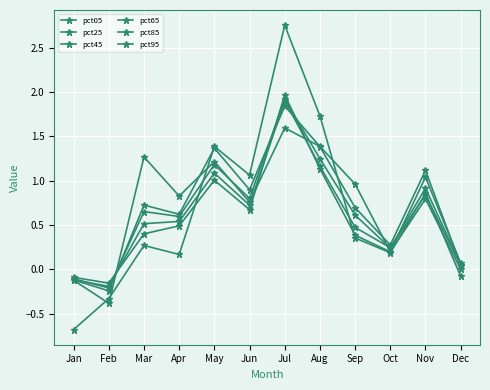

How many values in the pct95 series are below 0?

2